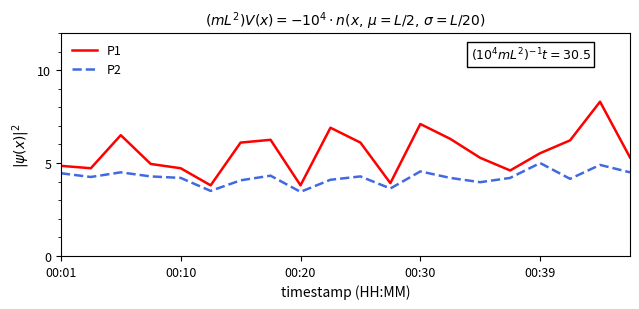

What is the maximum value for P1?

8.3